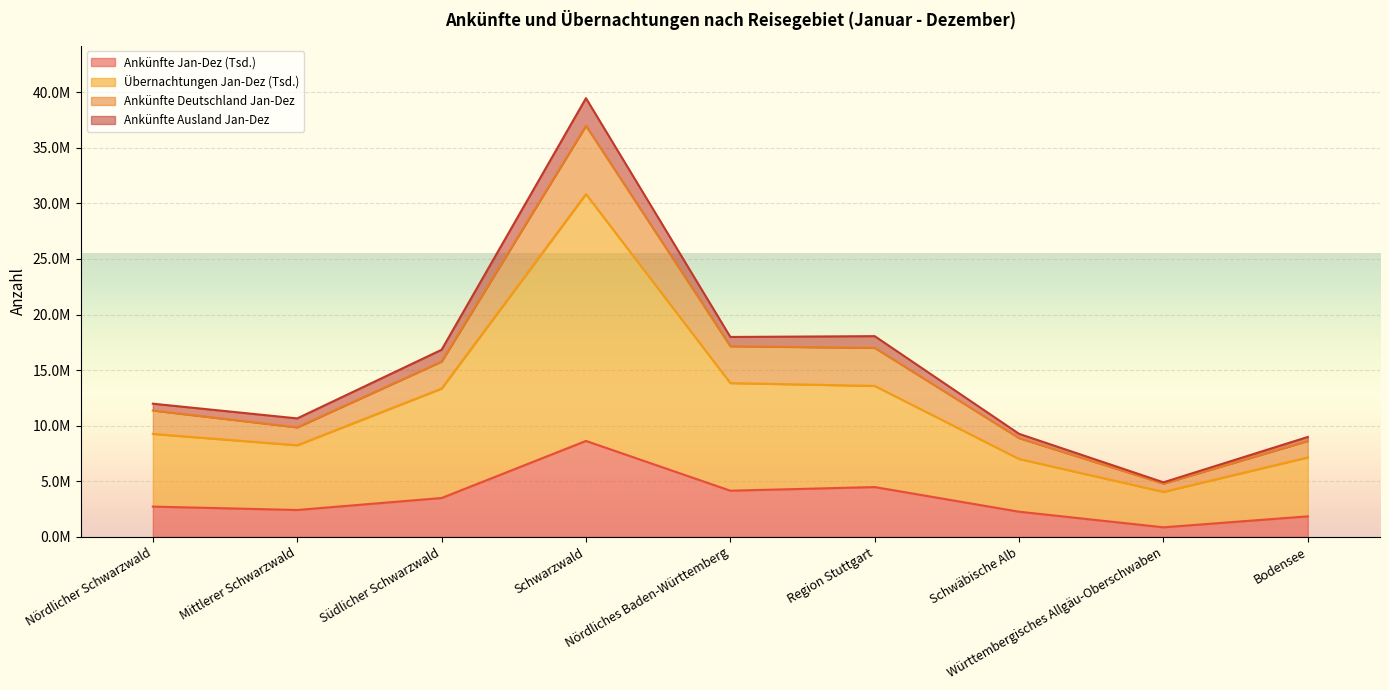

The value of Ankünfte Jan-Dez (Tsd.) at Württembergisches Allgäu-Oberschwaben is 1445024. True or false?

False